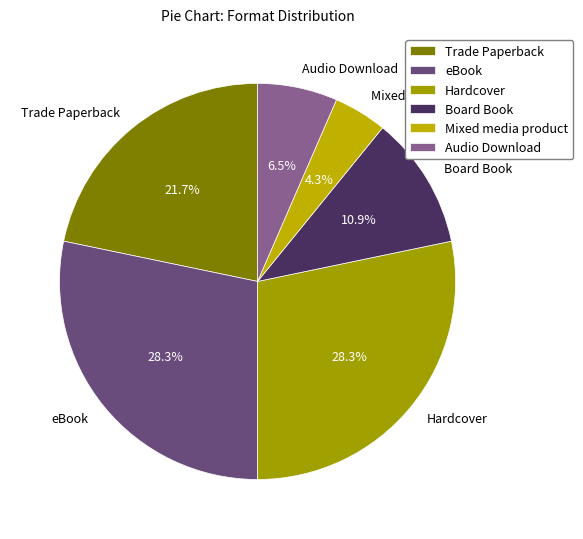

To the nearest percent, what is the difference between the largest and smallest slice percentages?

24%